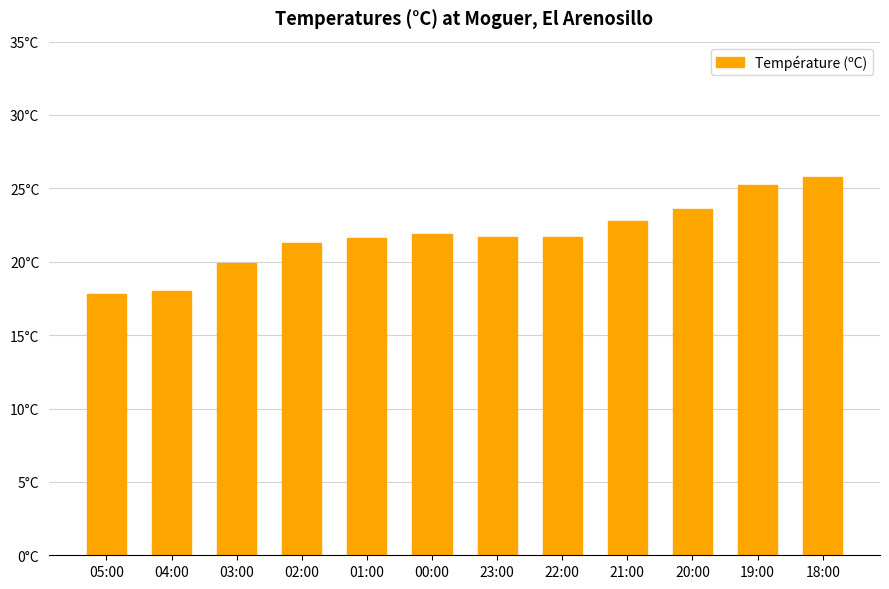

The chart shows a value of 21.7 at 22:00. True or false?

True